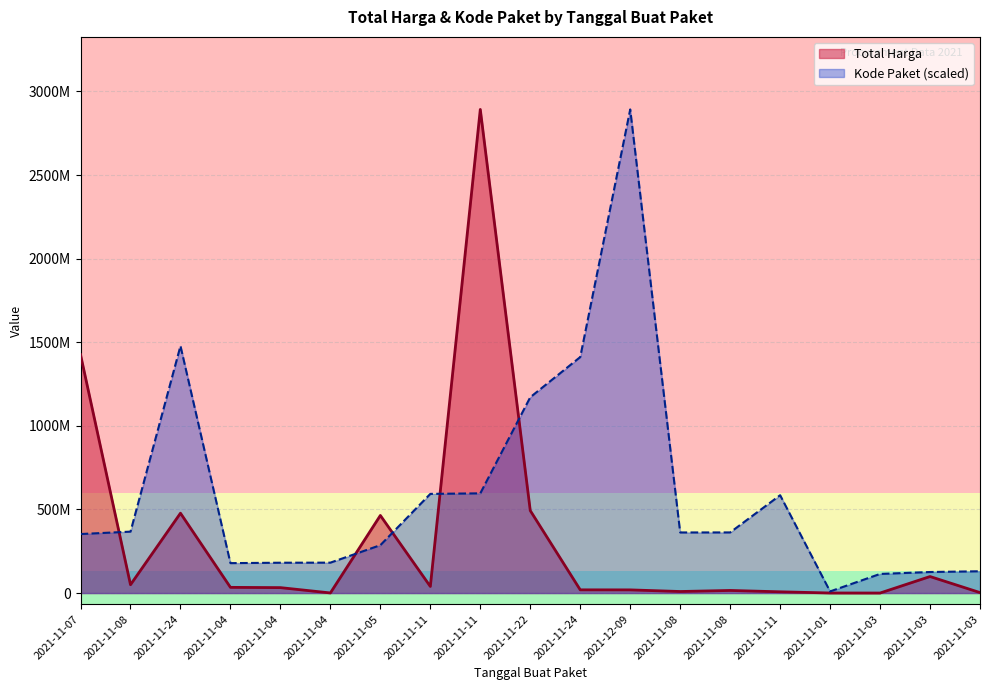

Rank the series by their maximum value, from lowest to highest.

Total Harga, Kode Paket